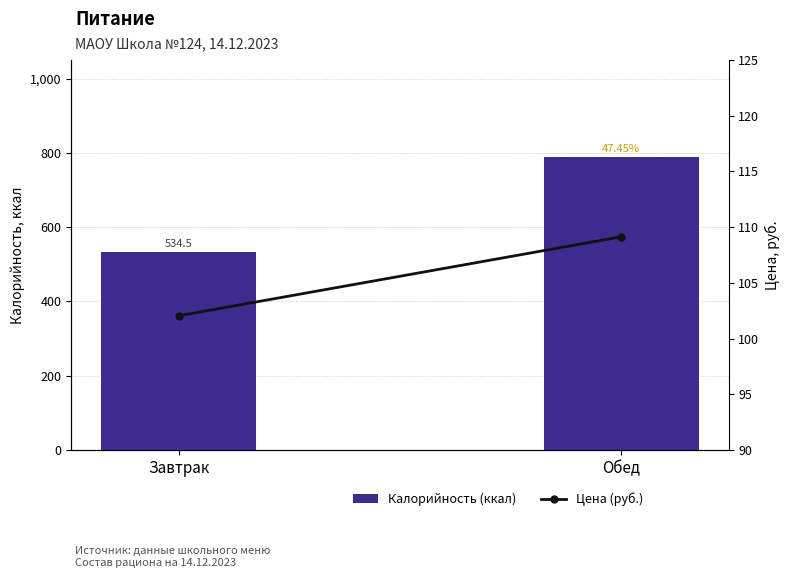

What is the label of the 2nd bar from the right?

Завтрак